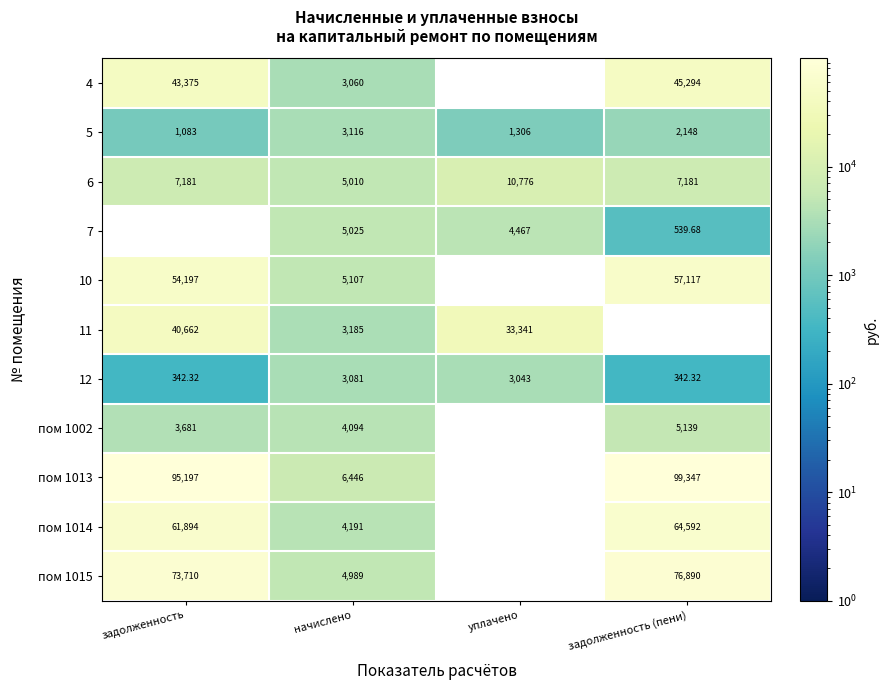

Between задолженность and начислено, which series saw the biggest shift?

пом 1013